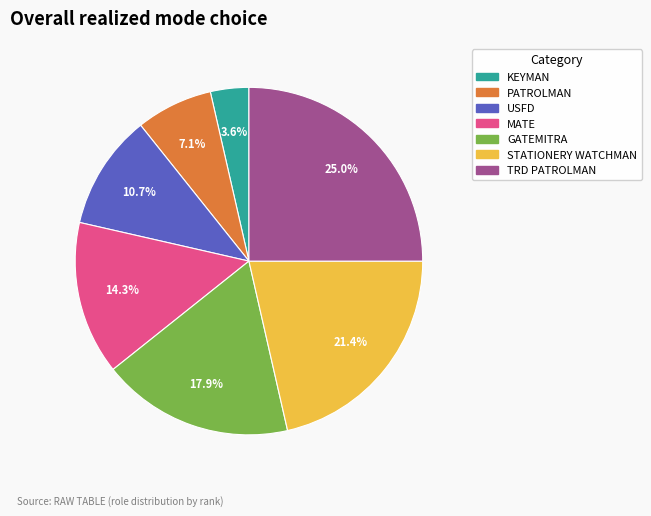

Is it true that KEYMAN is 4% of the pie?

True